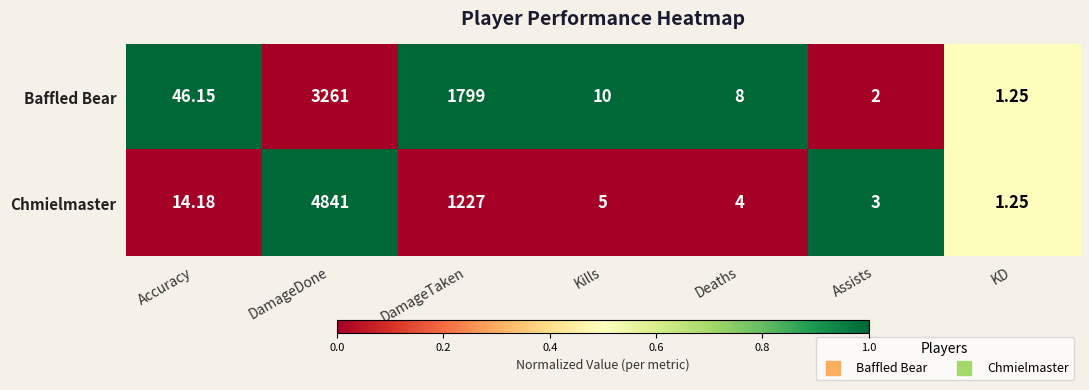

At which label does Baffled Bear first exceed 10?

Accuracy